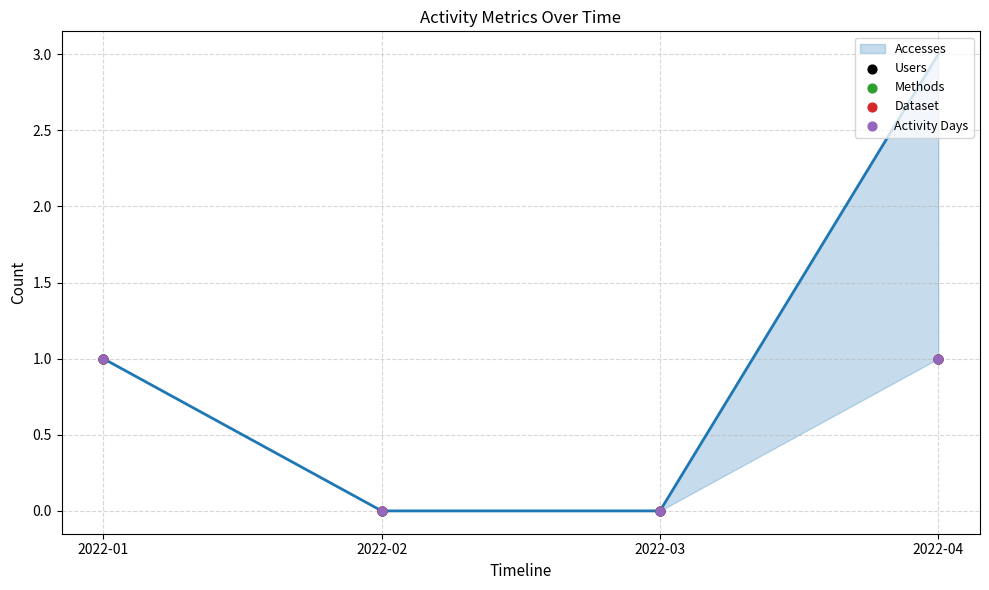

What is the total value across all series at 2022-01?

5